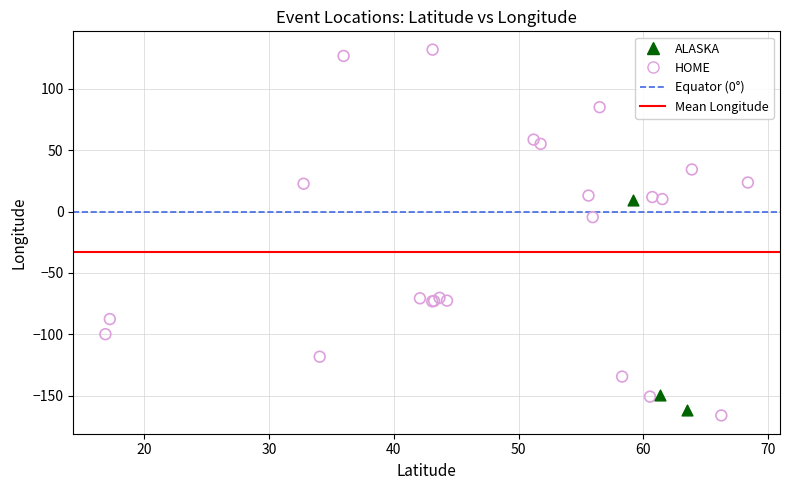

Which series has the largest Y range (max minus min)?

HOME